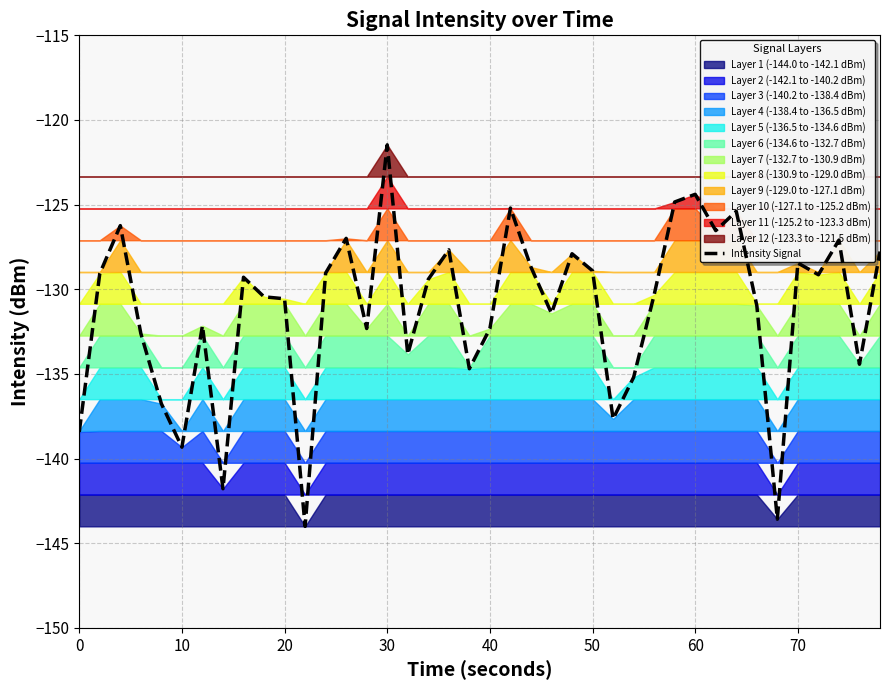

Count the number of categories in the chart.

40